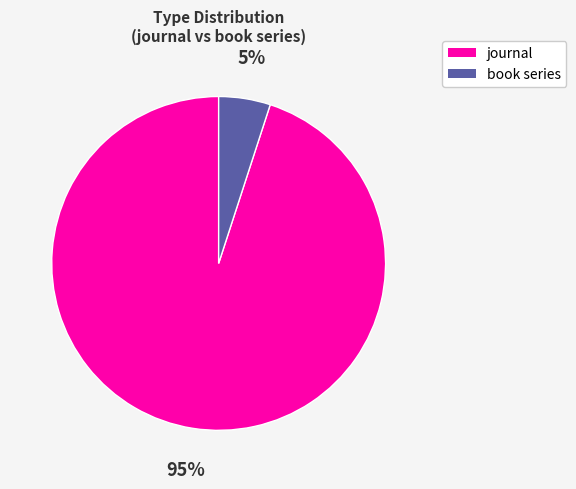

Rank the categories by value from highest to lowest.

journal, book series